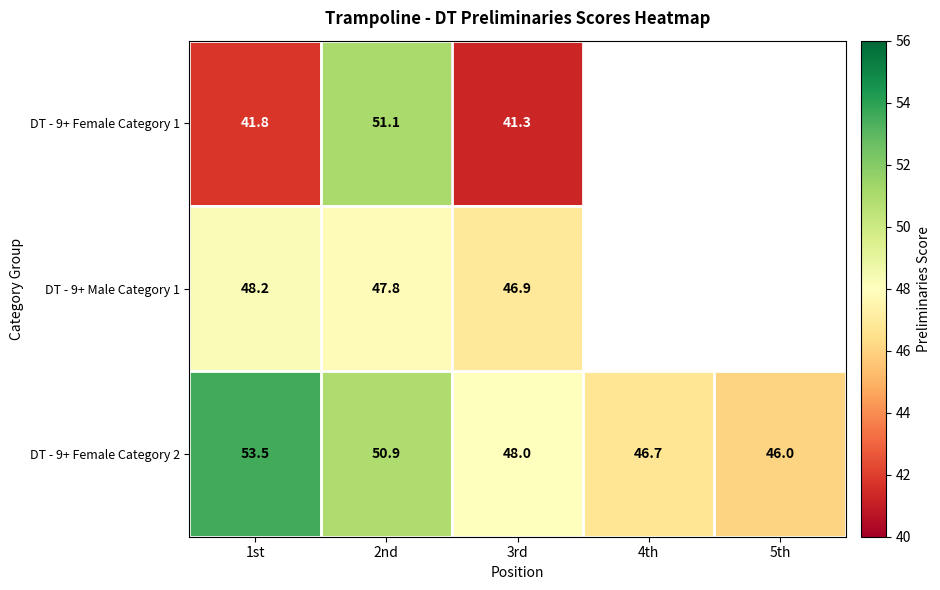

At how many categories does at least one series exceed 52?

1